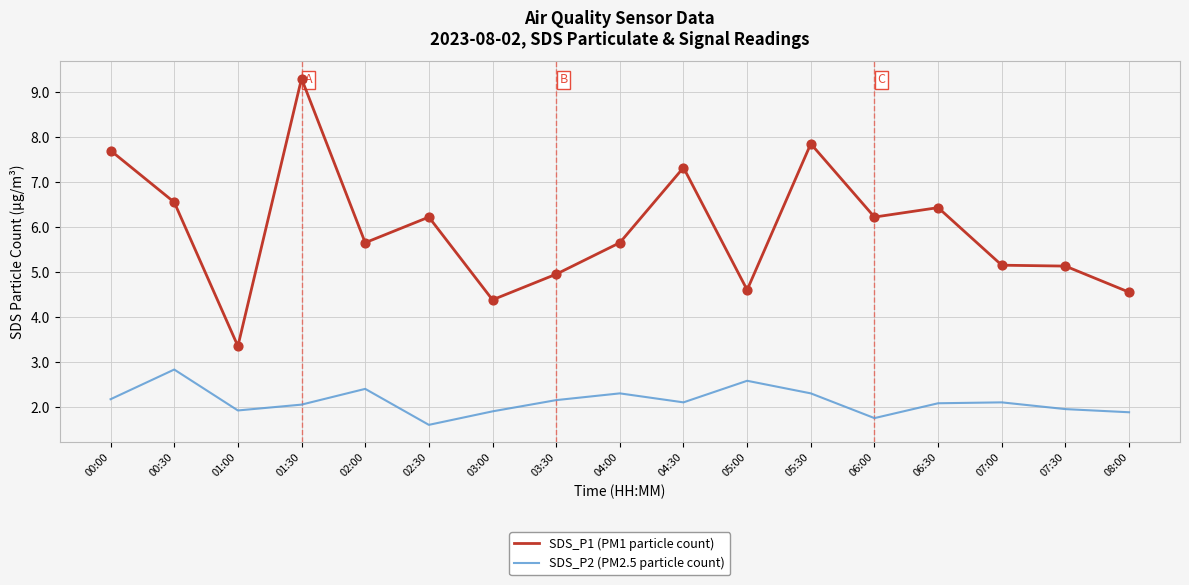

Which series has the largest total across all categories?

SDS_P1 (PM1 particle count)